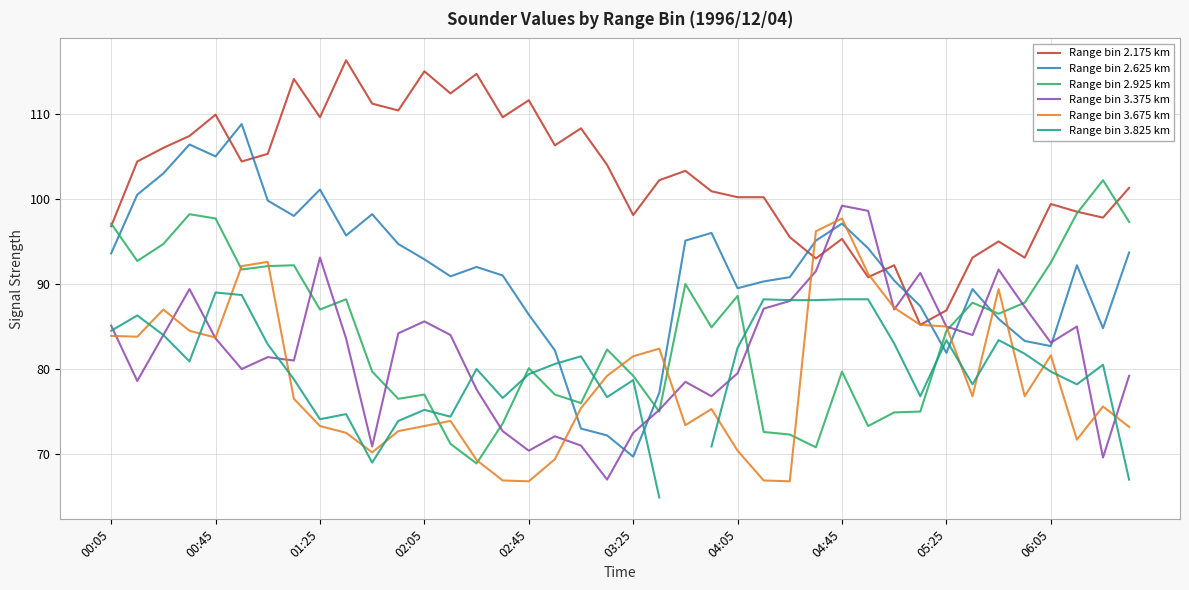

Is it true that Range bin 2.175 km equals 98.1 at 03:25?

True